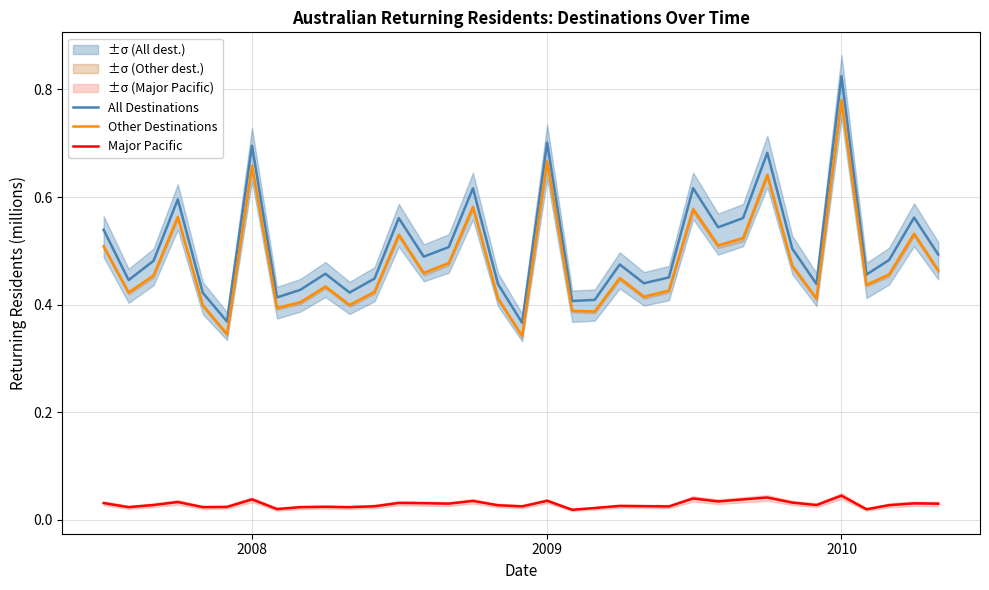

How many lines are shown in the chart?

3